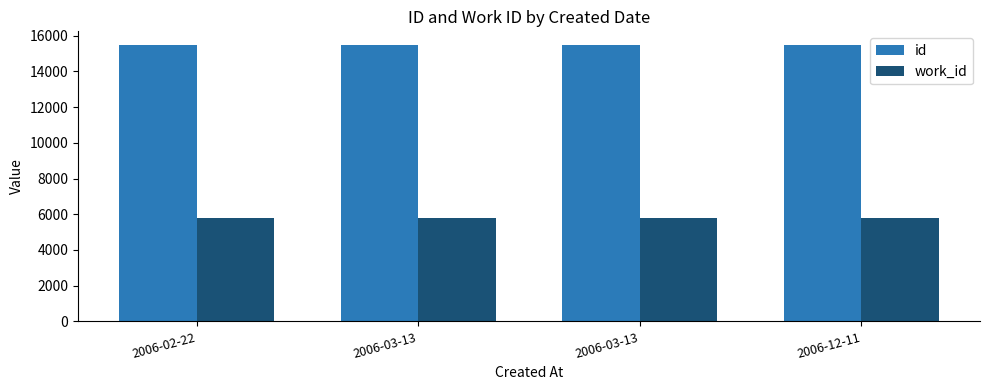

What is the label of the 1st bar from the right?

2006-12-11